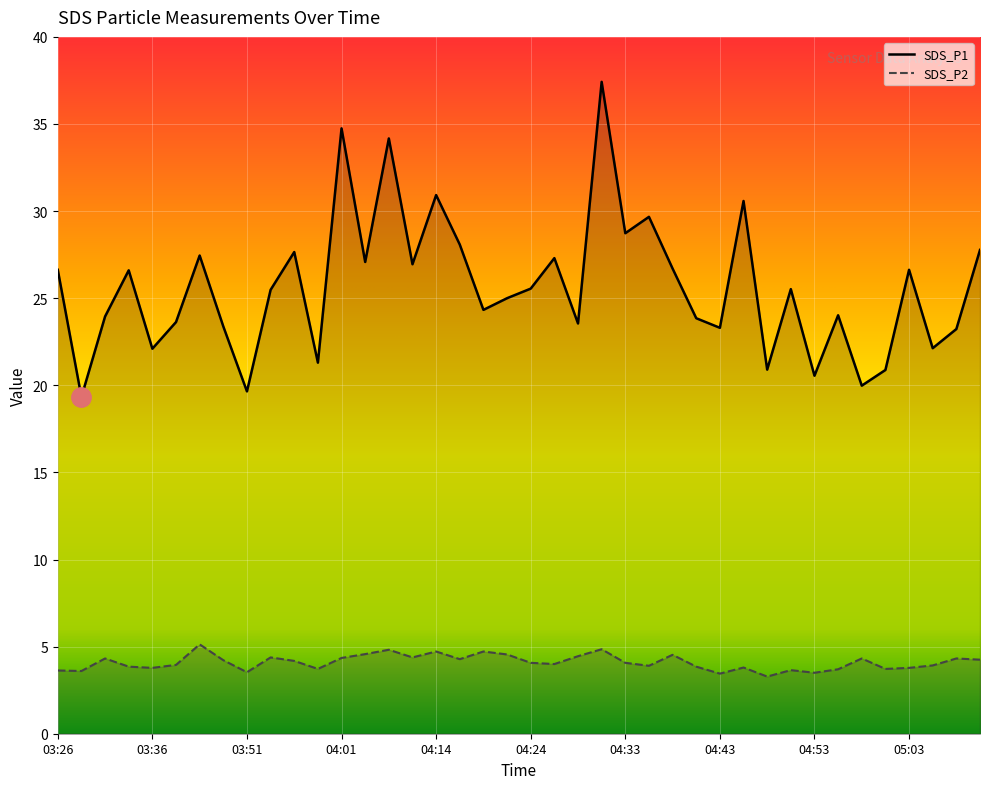

What are all the series names shown in the legend?

SDS_P1, SDS_P2